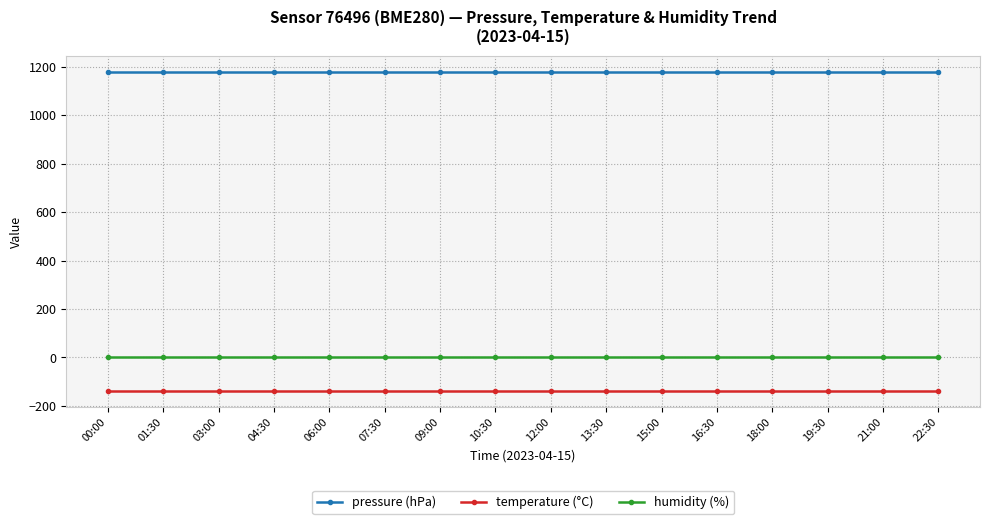

Count the number of data series in this chart.

3